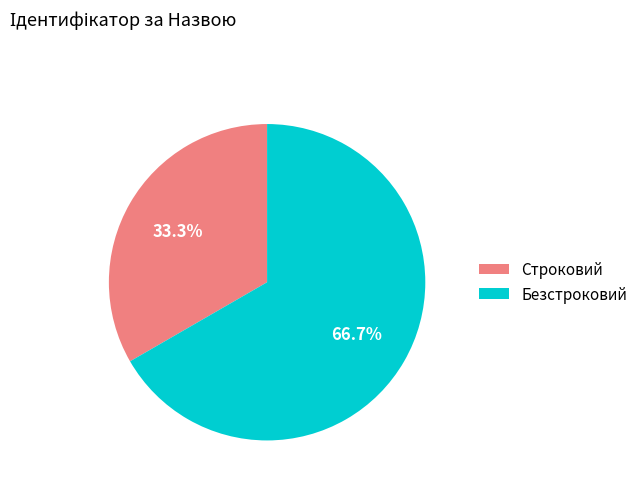

Does Строковий account for over 50% of the chart?

No